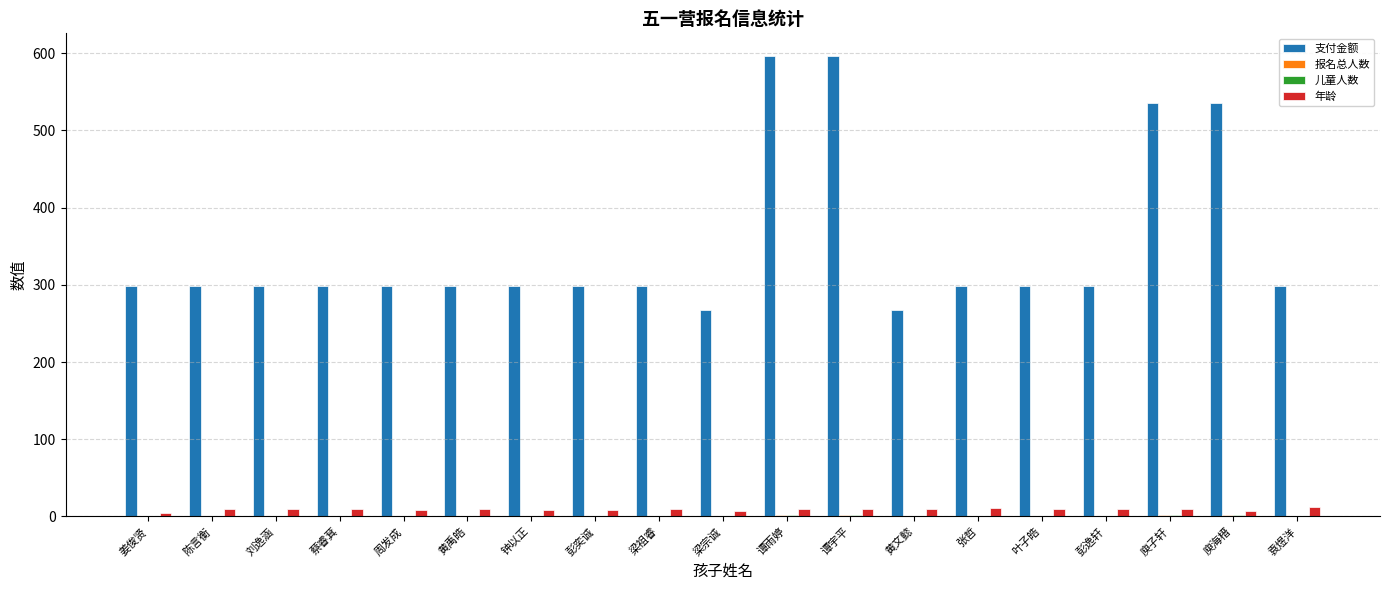

What is the sum of all 支付金额 values?

6674